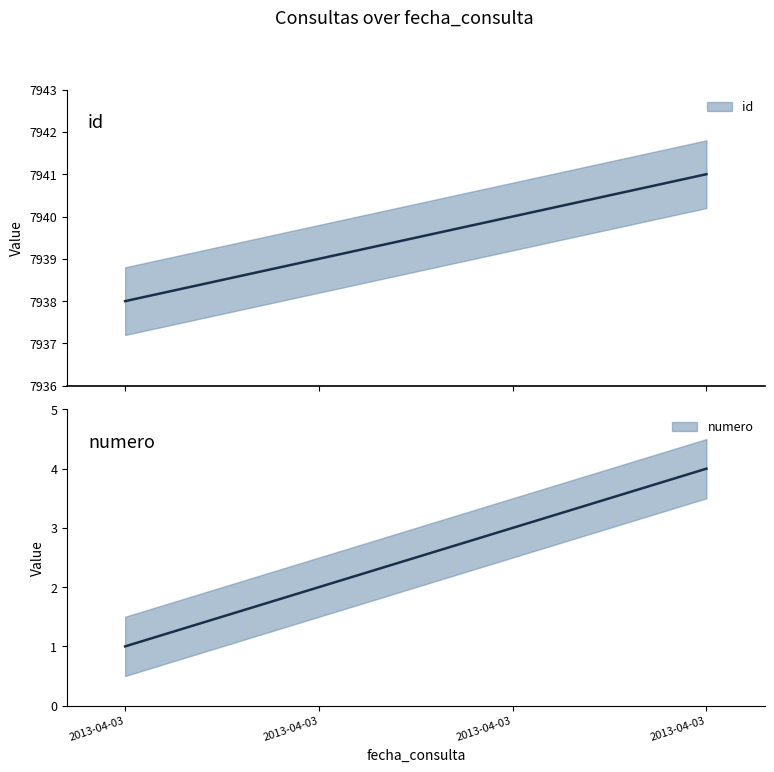

How many values in the numero series exceed 3?

1